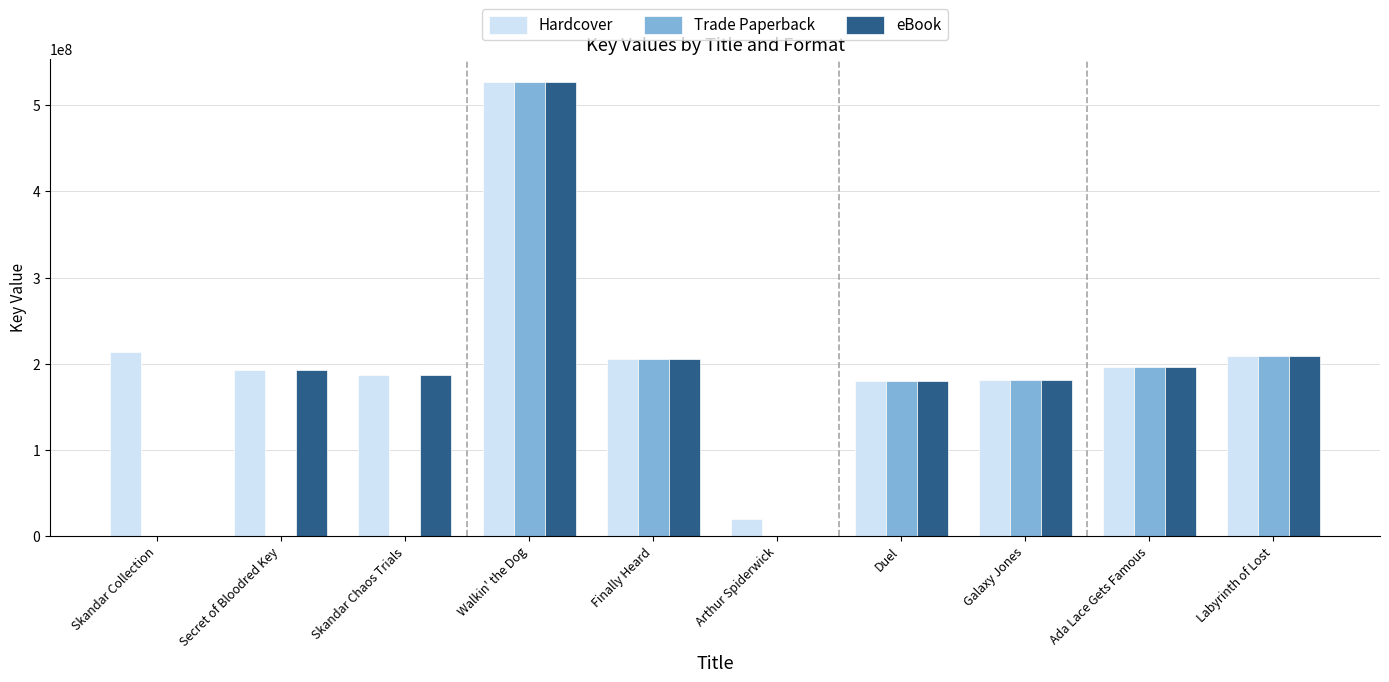

Are the bars grouped side by side (vs. stacked)?

Yes